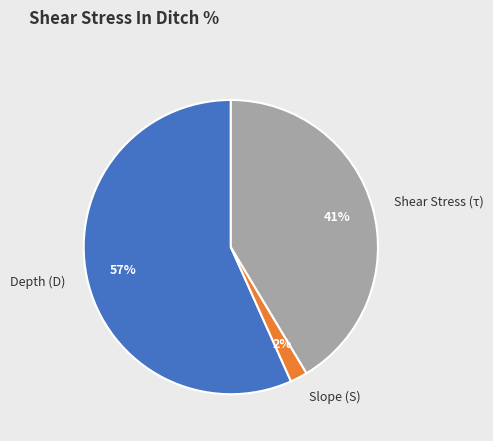

Does Shear Stress (τ) account for over 50% of the chart?

No